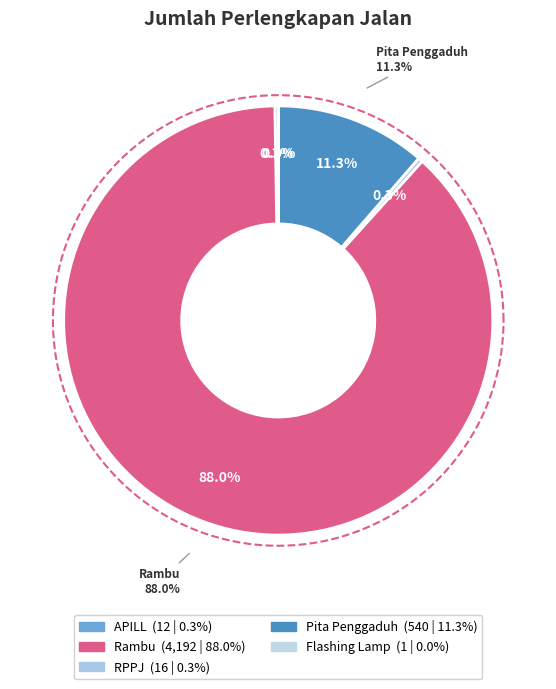

How much of the chart is everything except Rambu?

12.0%